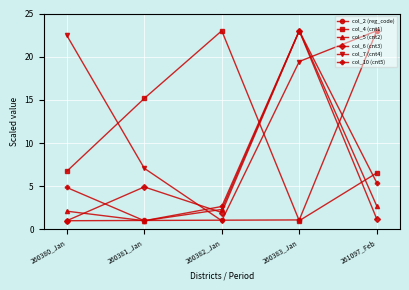

True or false: col_4 (cnt1) and col_10 (cnt5) cross at least once.

True